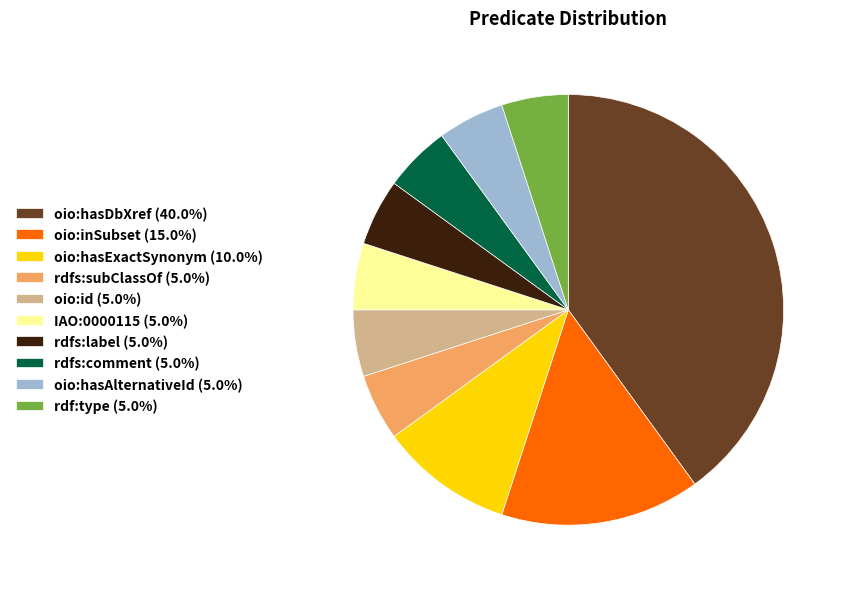

Which has a higher value, oio:id or oio:hasDbXref?

oio:hasDbXref